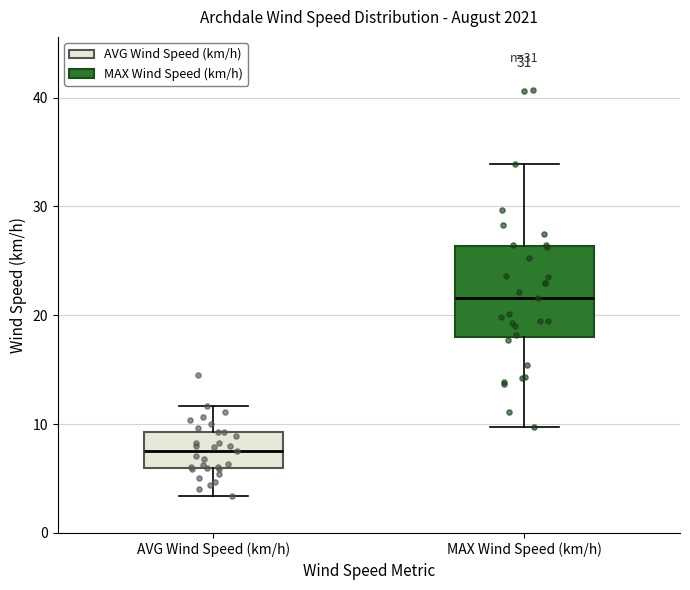

Where is the lower edge of the box for AVG Wind Speed (km/h) on the y-axis? The values are not printed on the chart, so give them approximately, as read against the axis.

6